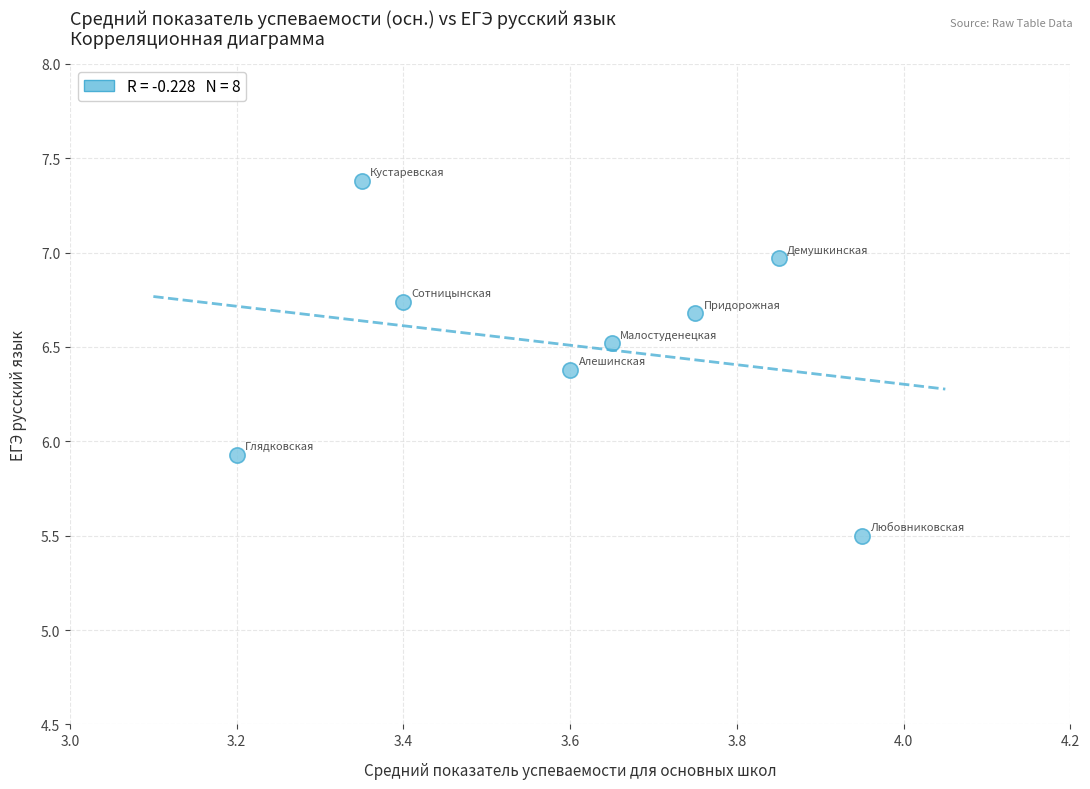

What Y value in the scatter plot is closest to 6?

5.9